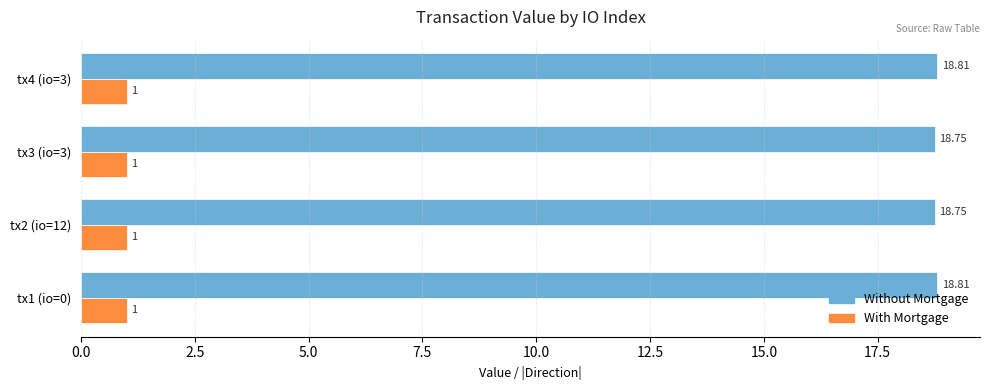

Rank the series by their maximum value, from lowest to highest.

With Mortgage, Without Mortgage